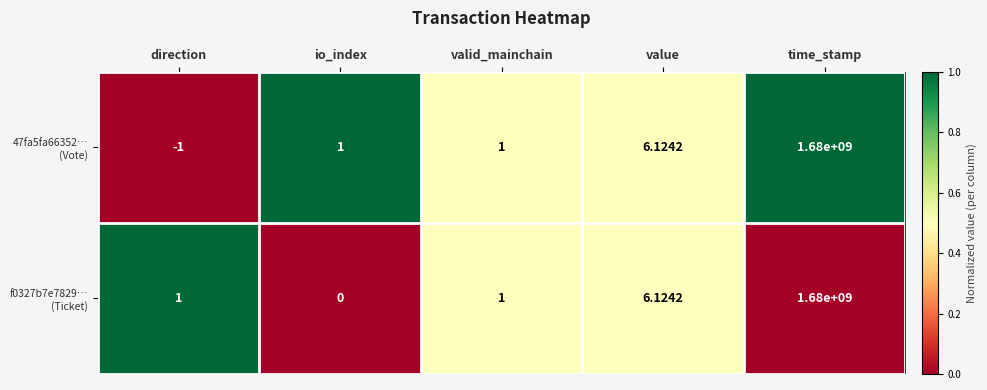

At which category is the sum across all series the highest?

time_stamp